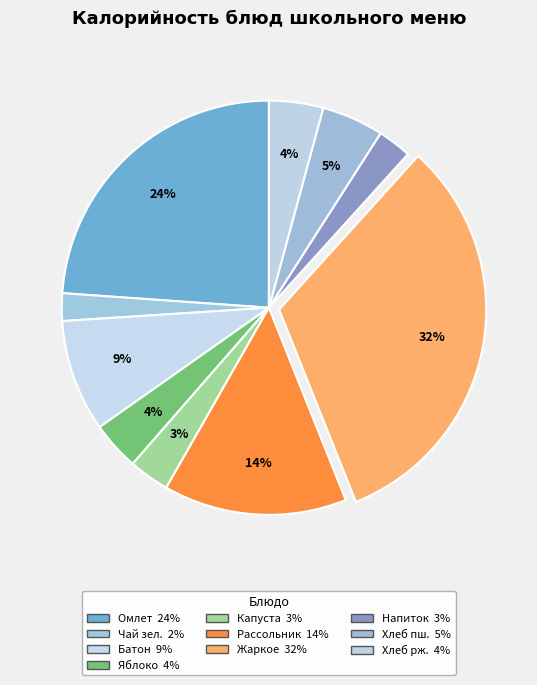

How many segments does this pie chart have?

10